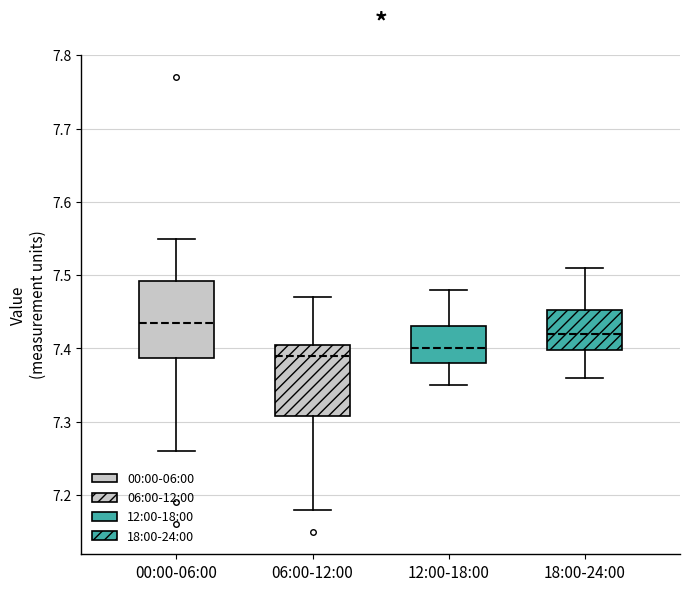

Reading left to right, transcribe this box plot: for each box, give where its median line is, the range the box spans, and where its two whiskers end, as read against the y-axis. The values are not printed on the chart, so give them approximately, as read against the axis.

00:00-06:00: median 7.44, box 7.39 to 7.49, whiskers 7.26 to 7.55
06:00-12:00: median 7.39, box 7.31 to 7.41, whiskers 7.18 to 7.47
12:00-18:00: median 7.40, box 7.38 to 7.43, whiskers 7.35 to 7.48
18:00-24:00: median 7.42, box 7.40 to 7.45, whiskers 7.36 to 7.51